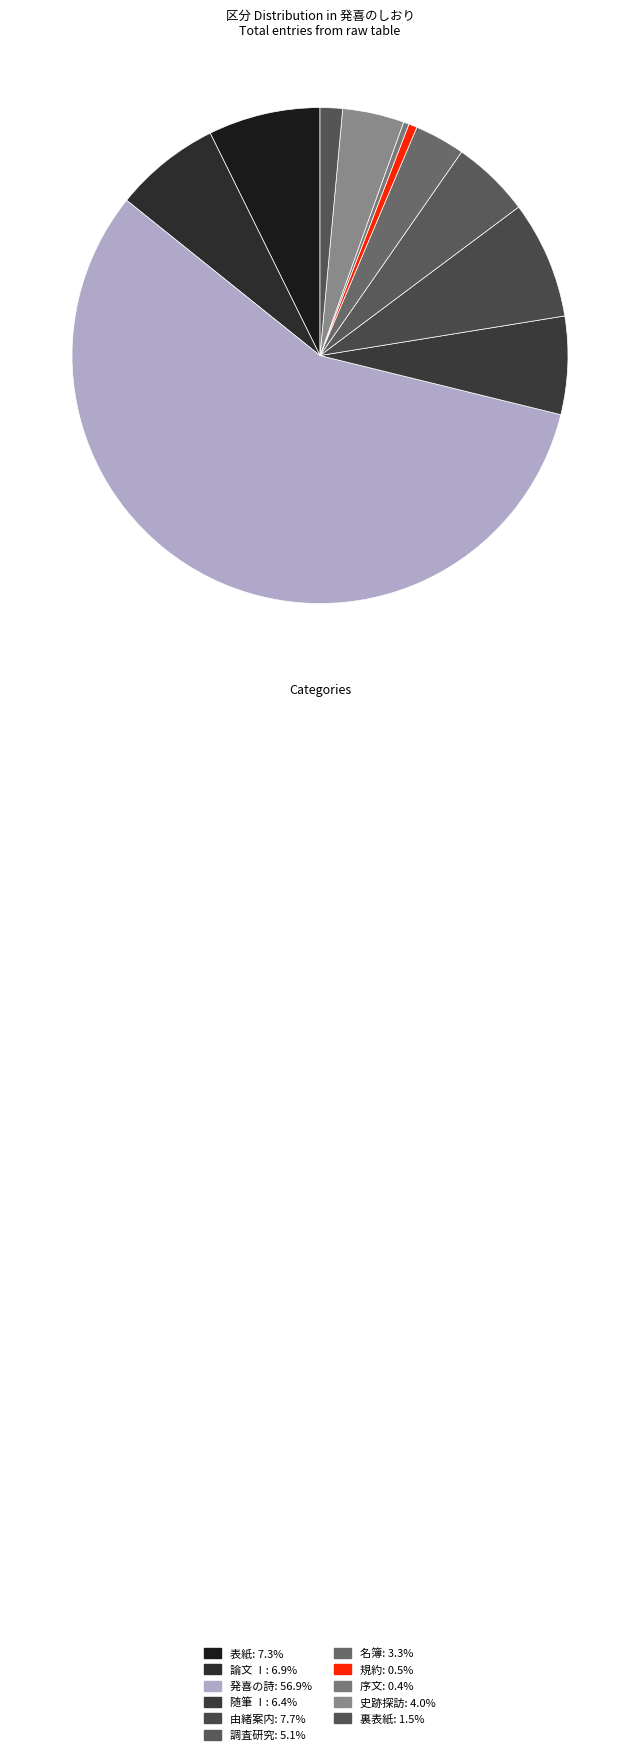

Is it true that 序文 is 6% of the pie?

False